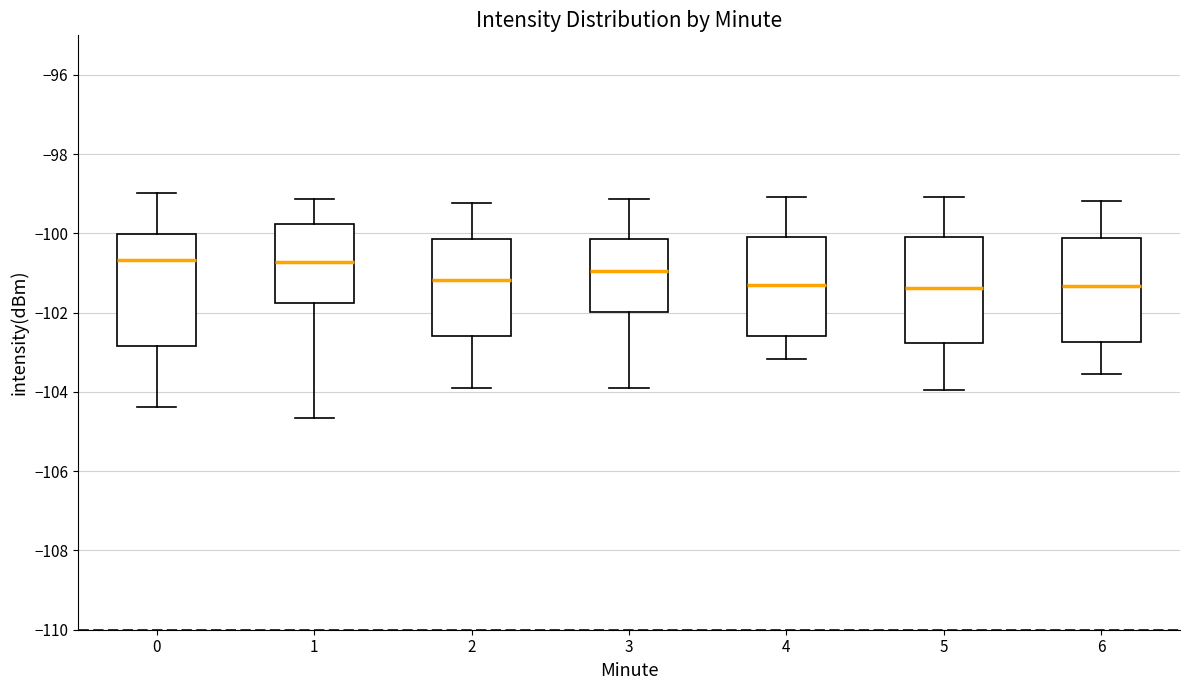

Where does the upper whisker of the box at x = 0 end on the y-axis? The values are not printed on the chart, so give them approximately, as read against the axis.

-99.0